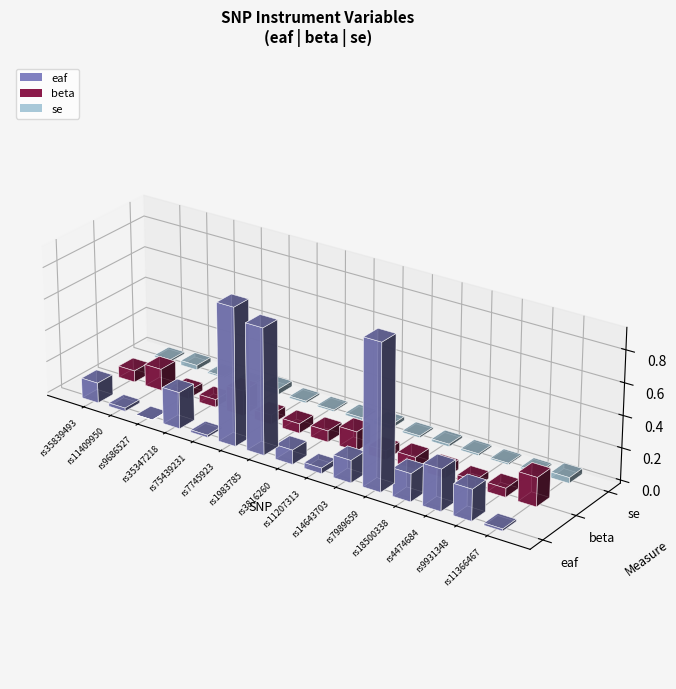

How many bars are there in each group?

3